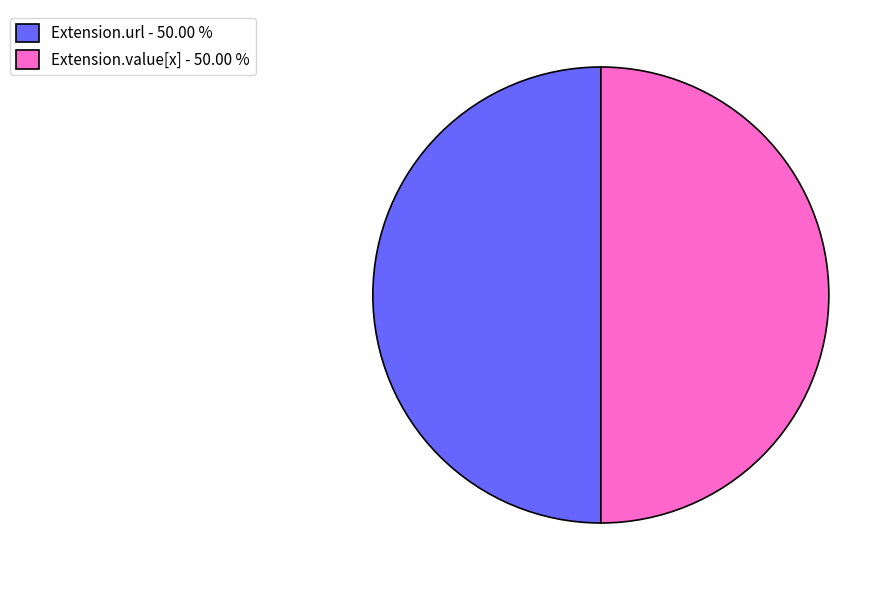

What is the ratio of the value at Extension.url - 50.00 % to the value at Extension.value[x] - 50.00 %?

1.0